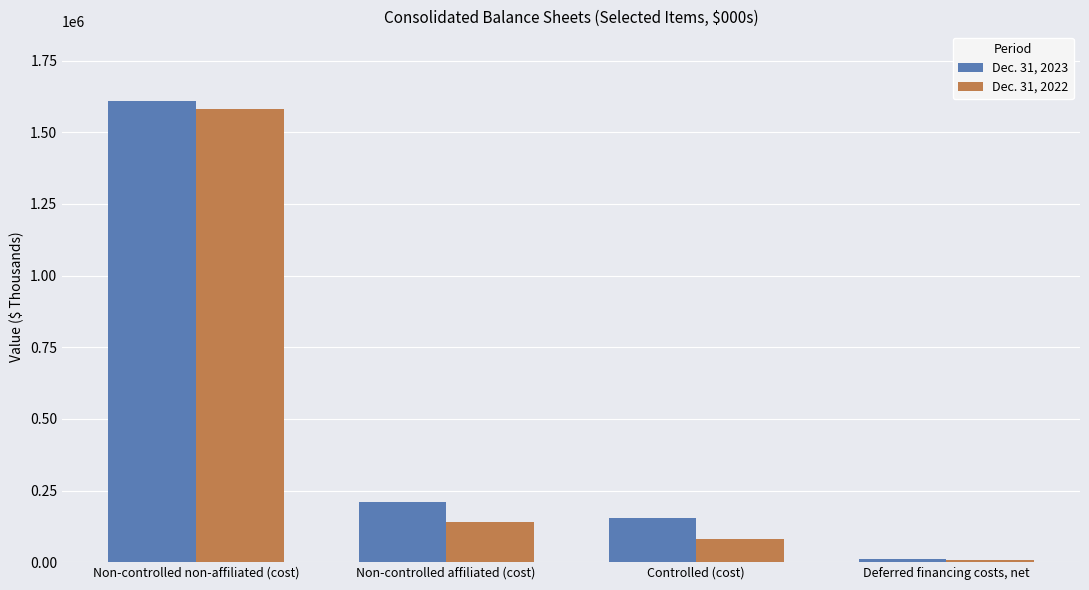

At how many categories does at least one series exceed 962979?

1